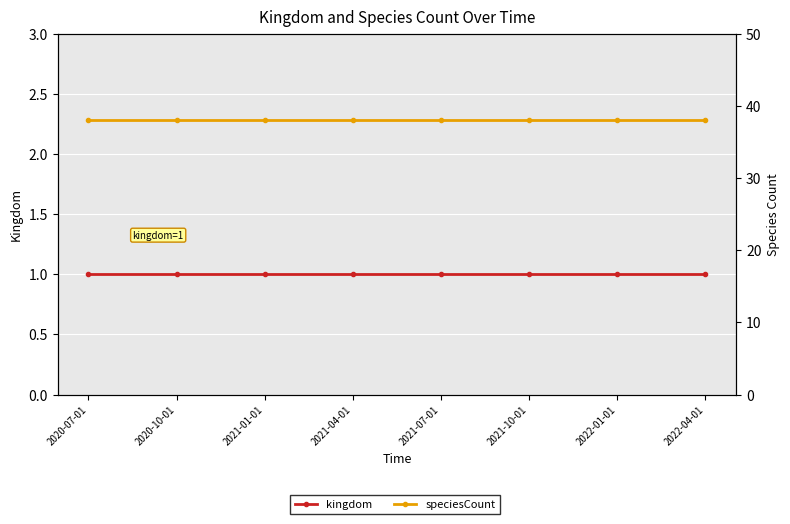

How many lines are shown in the chart?

2